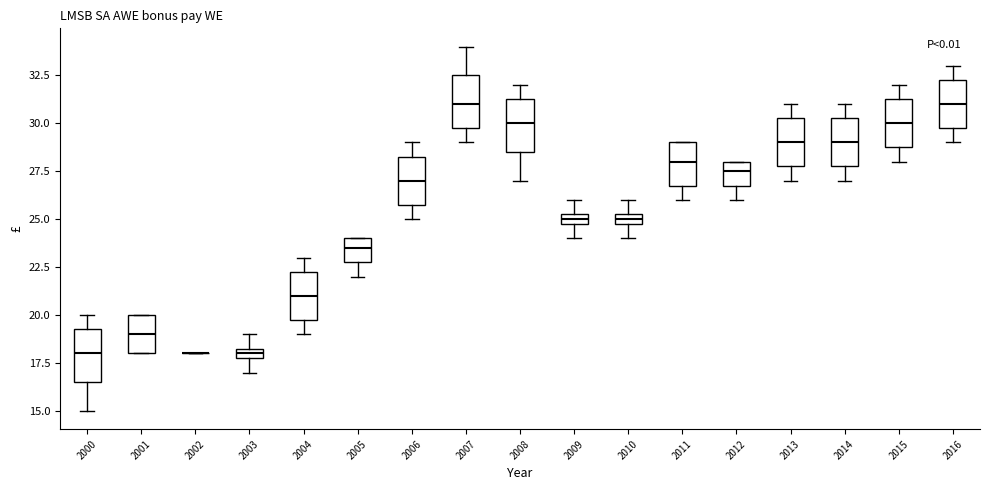

Where does the upper whisker of the box at x = 2007 end on the y-axis? The values are not printed on the chart, so give them approximately, as read against the axis.

34.0